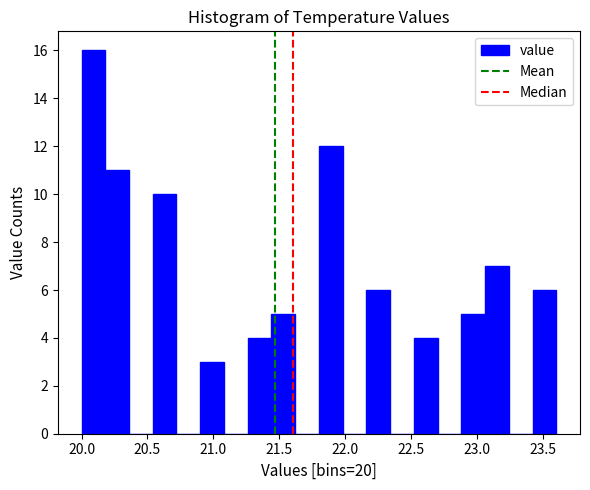

Around what value on the x-axis is the tallest bar? Give the approximate position of its centre, as read against the axis.

20.10